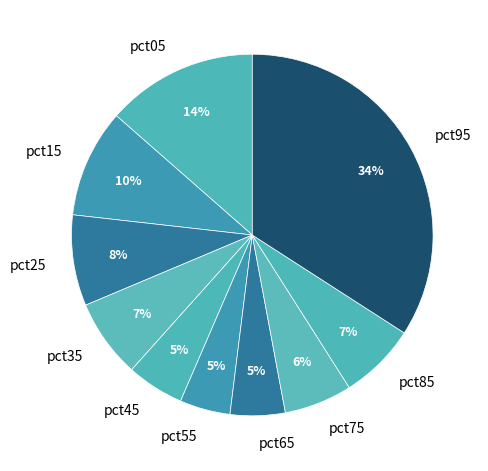

Which slice is the largest?

pct95